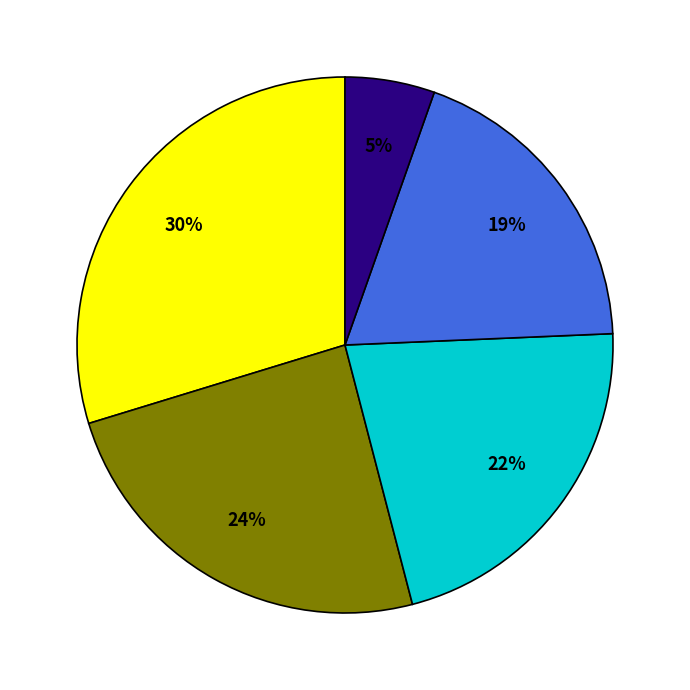

Is there any slice that represents more than half of the pie?

No